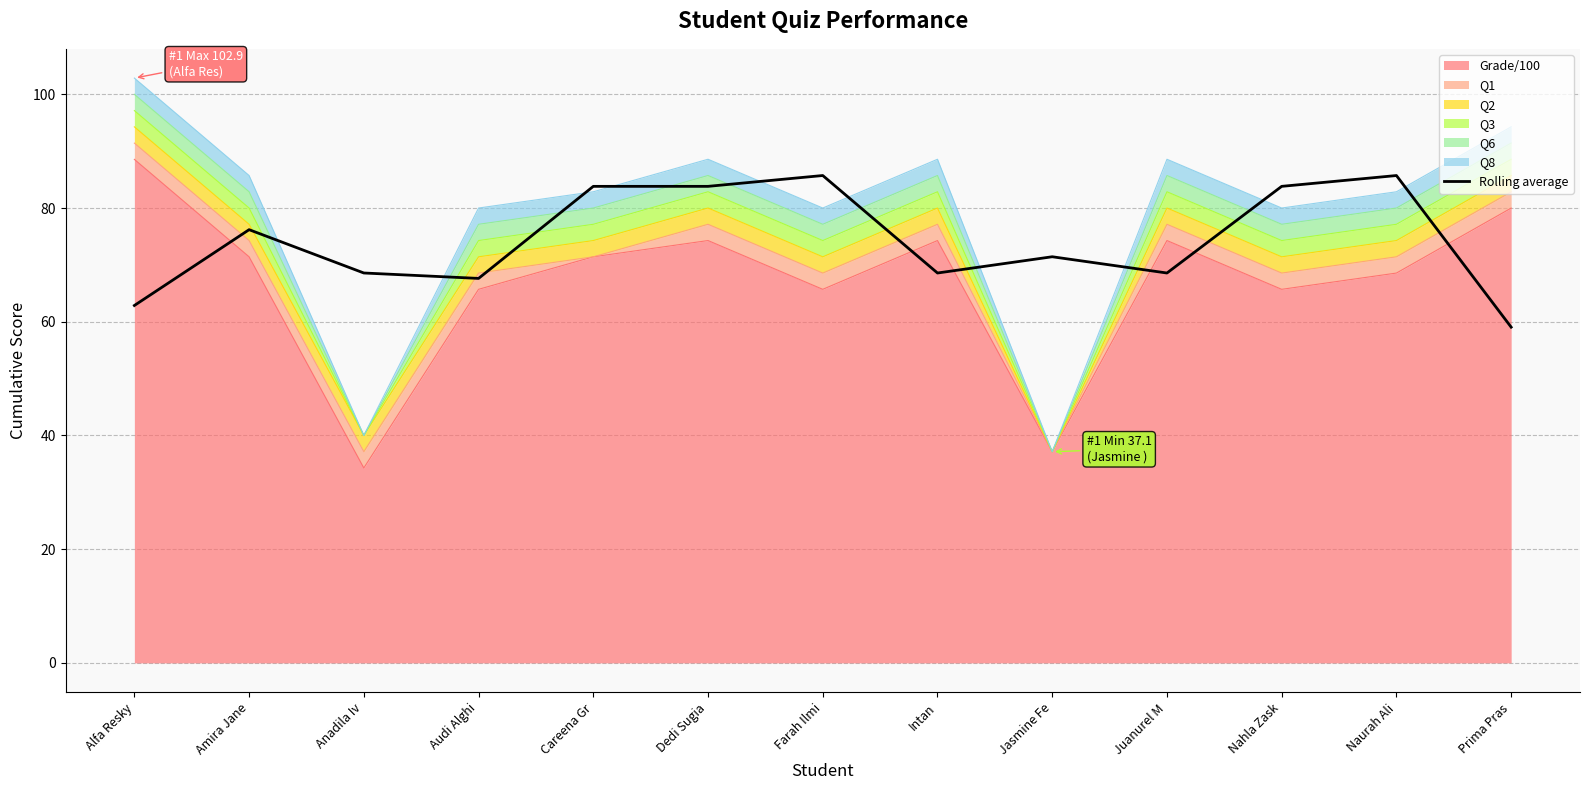

Where is the data nearest to the value 72?

Jasmine Fe